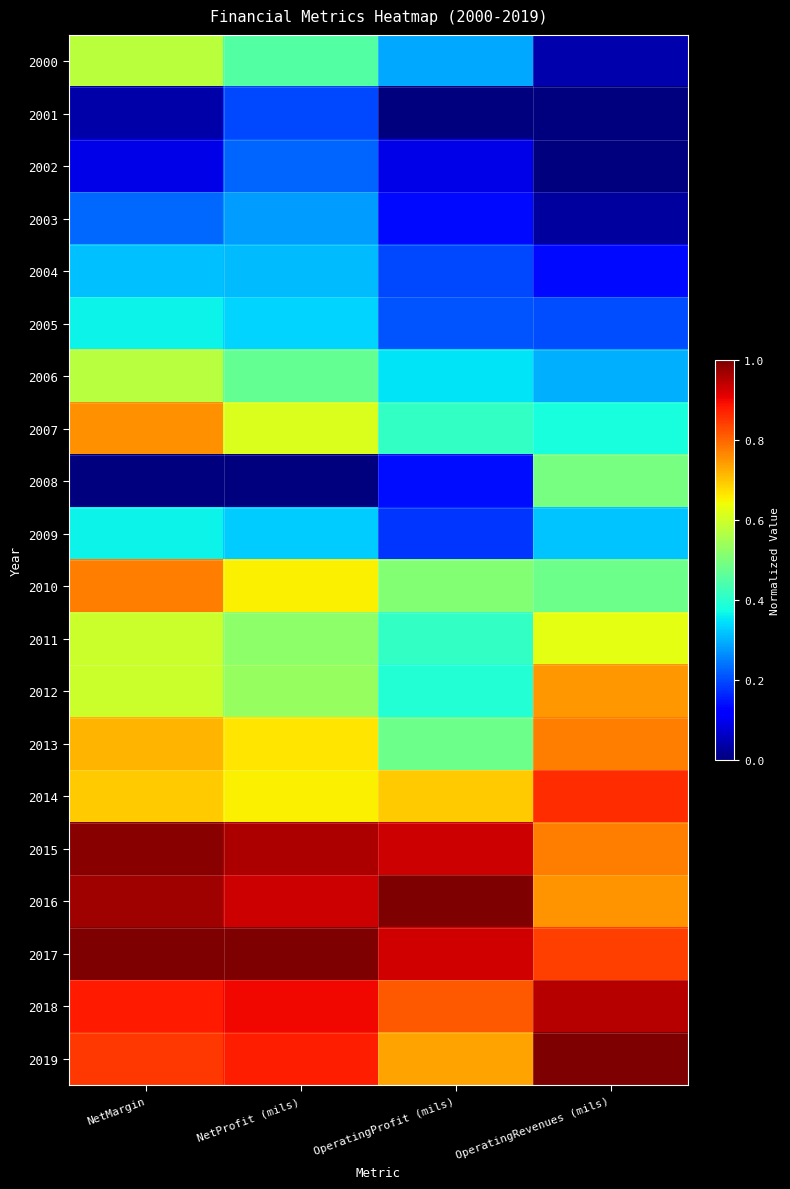

Reading left to right, transcribe all the data shown in this chart.

2000: NetMargin=0.6	NetProfit (mils)=0.5	OperatingProfit (mils)=0.3	OperatingRevenues (mils)=0.0
2001: NetMargin=0.0	NetProfit (mils)=0.2	OperatingProfit (mils)=0.0	OperatingRevenues (mils)=0.0
2002: NetMargin=0.1	NetProfit (mils)=0.2	OperatingProfit (mils)=0.1	OperatingRevenues (mils)=0.0
2003: NetMargin=0.2	NetProfit (mils)=0.3	OperatingProfit (mils)=0.1	OperatingRevenues (mils)=0.0
2004: NetMargin=0.3	NetProfit (mils)=0.3	OperatingProfit (mils)=0.2	OperatingRevenues (mils)=0.1
2005: NetMargin=0.4	NetProfit (mils)=0.3	OperatingProfit (mils)=0.2	OperatingRevenues (mils)=0.2
2006: NetMargin=0.6	NetProfit (mils)=0.5	OperatingProfit (mils)=0.3	OperatingRevenues (mils)=0.3
2007: NetMargin=0.8	NetProfit (mils)=0.6	OperatingProfit (mils)=0.4	OperatingRevenues (mils)=0.4
2008: NetMargin=0.0	NetProfit (mils)=0.0	OperatingProfit (mils)=0.1	OperatingRevenues (mils)=0.5
2009: NetMargin=0.4	NetProfit (mils)=0.3	OperatingProfit (mils)=0.2	OperatingRevenues (mils)=0.3
2010: NetMargin=0.8	NetProfit (mils)=0.7	OperatingProfit (mils)=0.5	OperatingRevenues (mils)=0.5
2011: NetMargin=0.6	NetProfit (mils)=0.5	OperatingProfit (mils)=0.4	OperatingRevenues (mils)=0.6
2012: NetMargin=0.6	NetProfit (mils)=0.5	OperatingProfit (mils)=0.4	OperatingRevenues (mils)=0.7
2013: NetMargin=0.7	NetProfit (mils)=0.7	OperatingProfit (mils)=0.5	OperatingRevenues (mils)=0.8
2014: NetMargin=0.7	NetProfit (mils)=0.7	OperatingProfit (mils)=0.7	OperatingRevenues (mils)=0.9
2015: NetMargin=1.0	NetProfit (mils)=1.0	OperatingProfit (mils)=0.9	OperatingRevenues (mils)=0.8
2016: NetMargin=1.0	NetProfit (mils)=0.9	OperatingProfit (mils)=1.0	OperatingRevenues (mils)=0.8
2017: NetMargin=1.0	NetProfit (mils)=1.0	OperatingProfit (mils)=0.9	OperatingRevenues (mils)=0.8
2018: NetMargin=0.9	NetProfit (mils)=0.9	OperatingProfit (mils)=0.8	OperatingRevenues (mils)=0.9
2019: NetMargin=0.8	NetProfit (mils)=0.9	OperatingProfit (mils)=0.7	OperatingRevenues (mils)=1.0